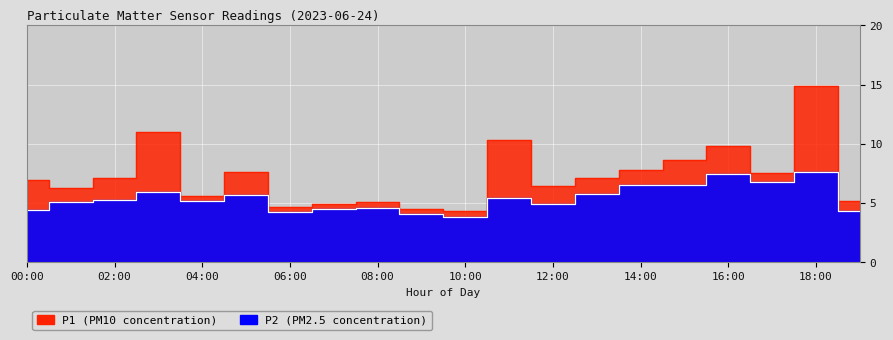

Reading left to right, extract all data points from this chart.

P1: 7.0	6.3	7.1	11.0	5.6	7.6	4.7	5.0	5.1	4.5	4.3	10.3	6.4	7.2	7.8	8.6	9.8	7.6	14.9	5.2
P2: 4.5	5.1	5.3	6.0	5.2	5.7	4.3	4.5	4.6	4.0	3.8	5.5	4.9	5.8	6.5	6.5	7.5	6.8	7.7	4.3